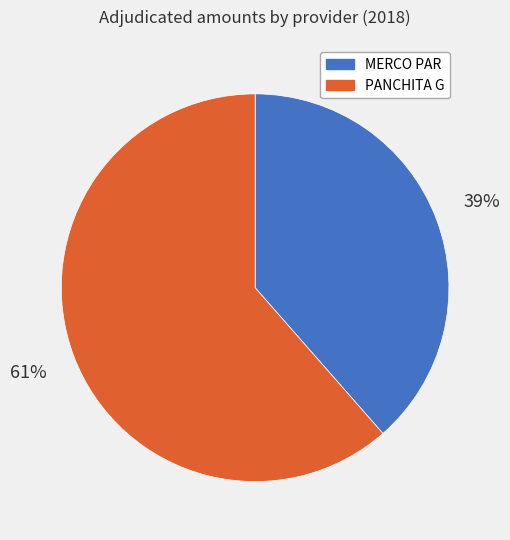

Does any single category account for the majority?

Yes